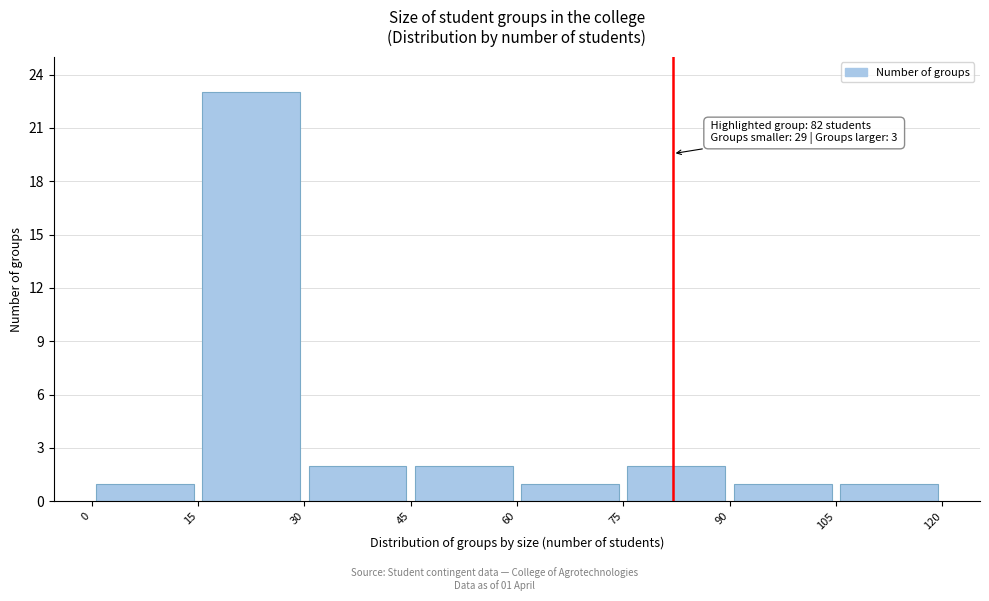

Over which range of the x-axis is the bar tallest?

15 to 30